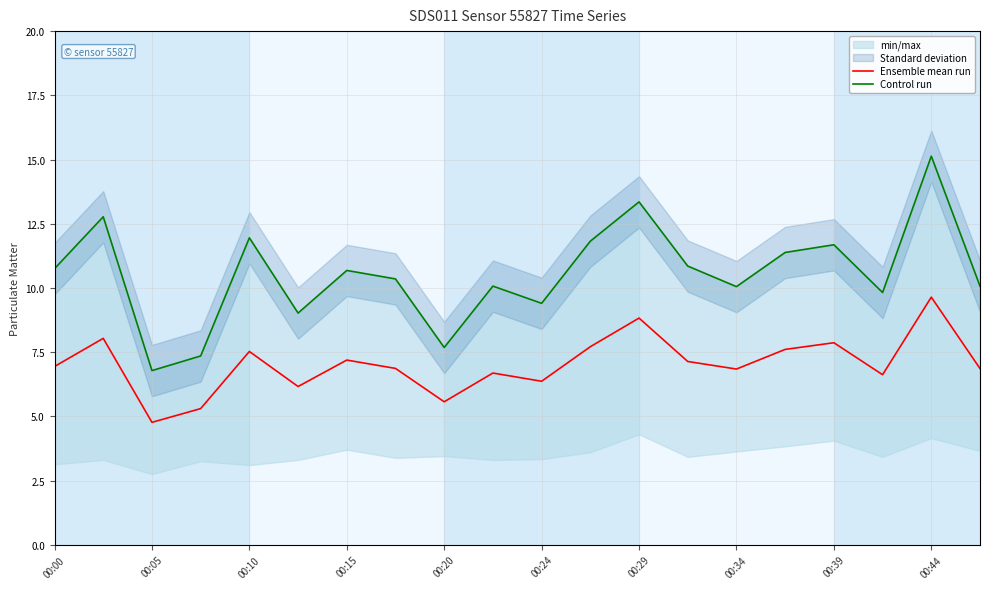

What is the maximum value for Ensemble mean run?

9.6